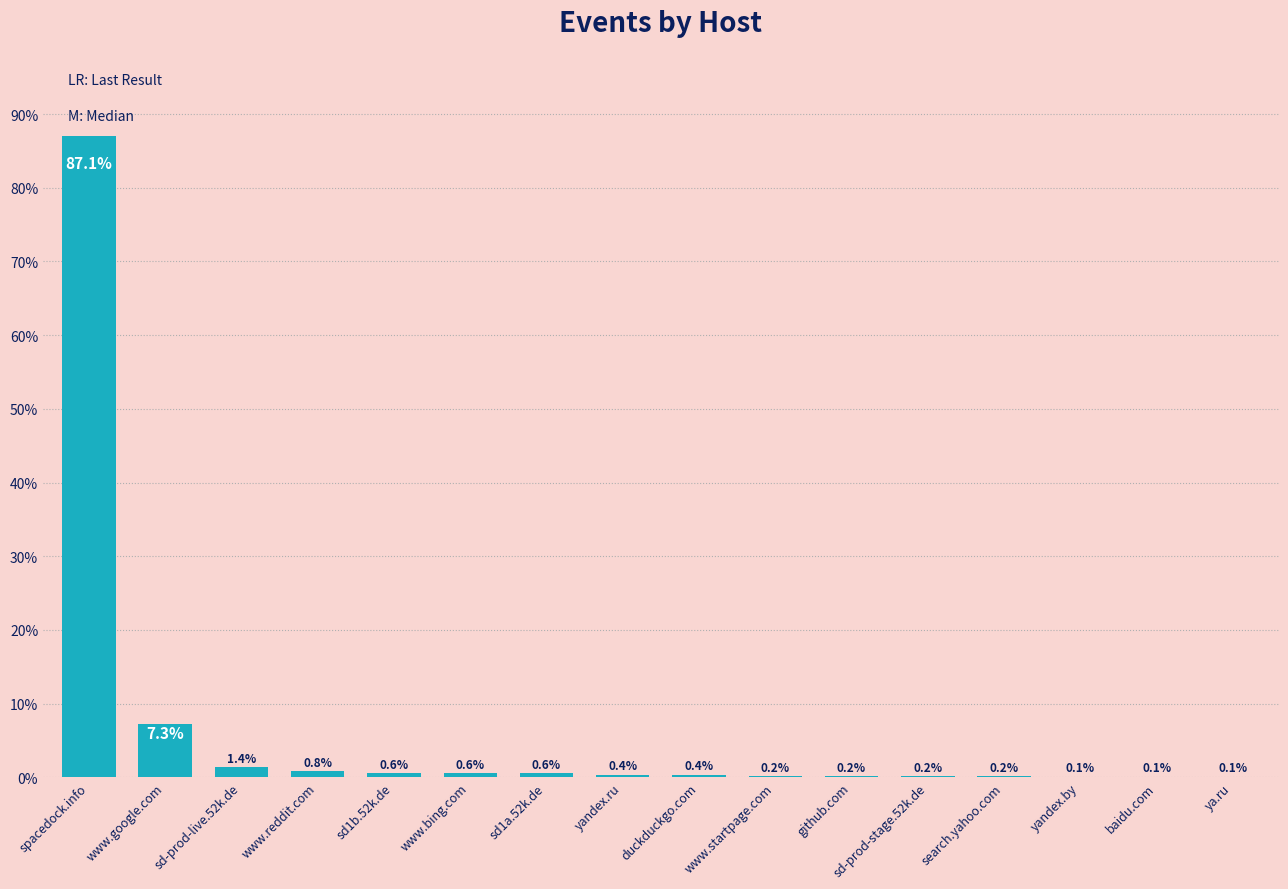

What is the sum of the values at ya.ru and sd-prod-live.52k.de?

1.5